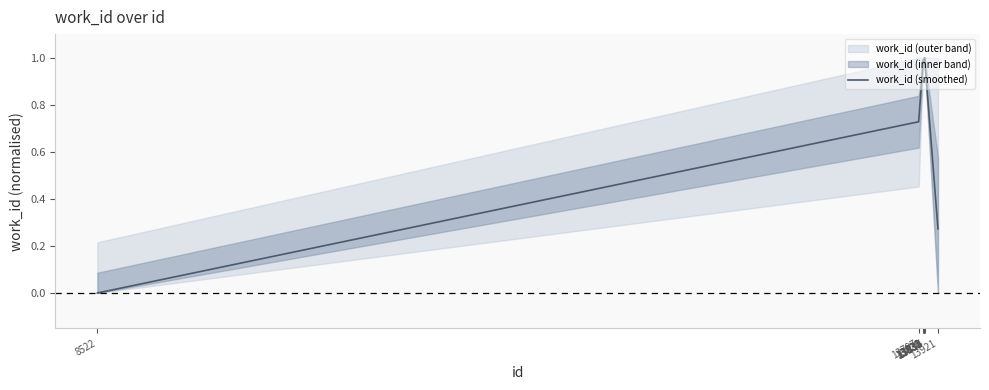

How many lines are shown in the chart?

1